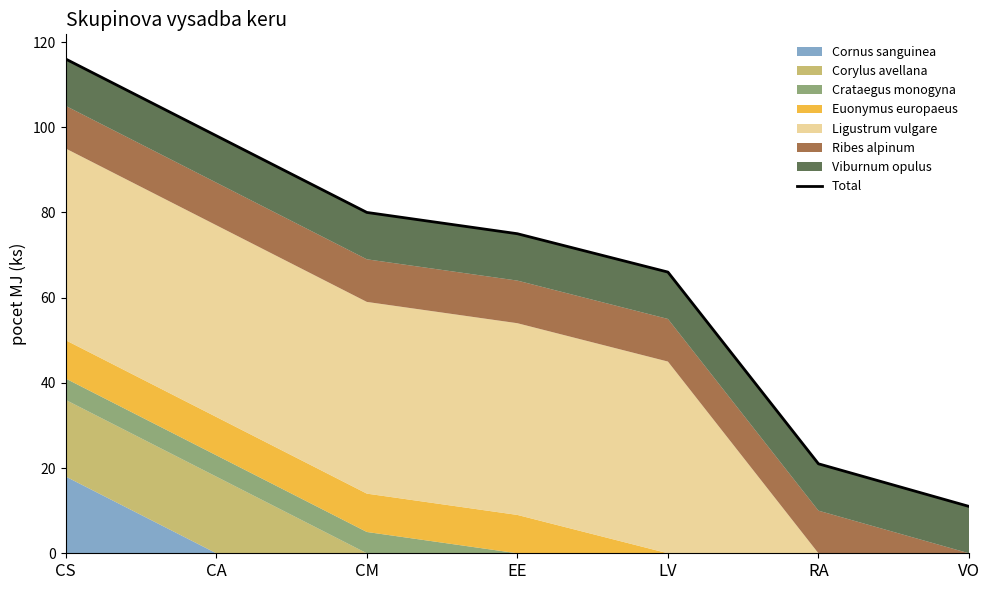

Rank the categories by value from lowest to highest.

VO, RA, LV, EE, CM, CA, CS